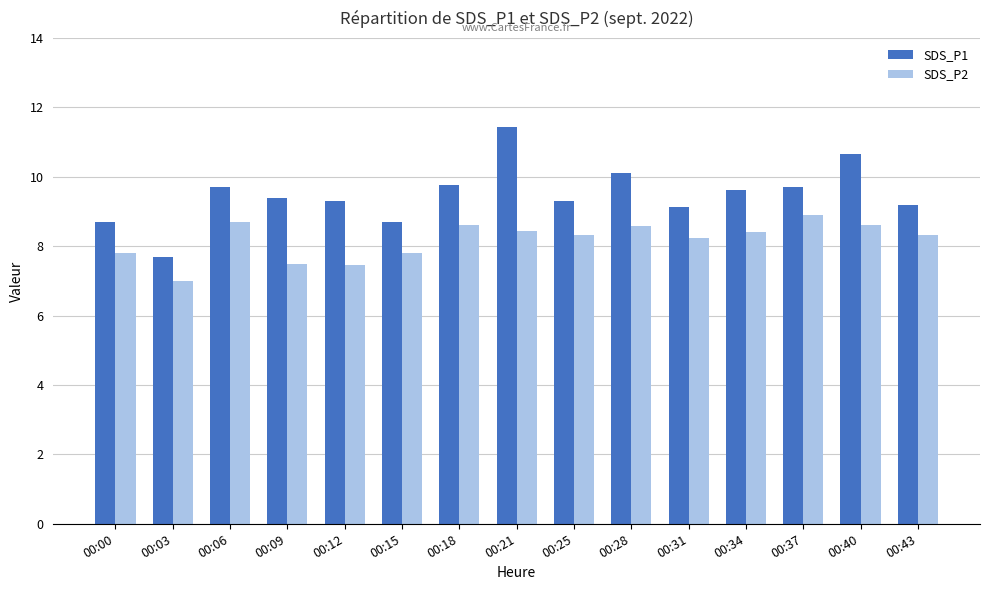

What value does the SDS_P2 series have at 00:15?

7.8